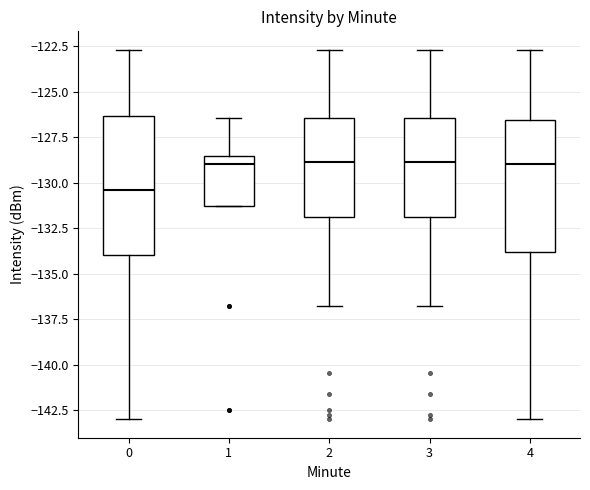

Where is the lower edge of the box at x = 1 on the y-axis? The values are not printed on the chart, so give them approximately, as read against the axis.

-131.5